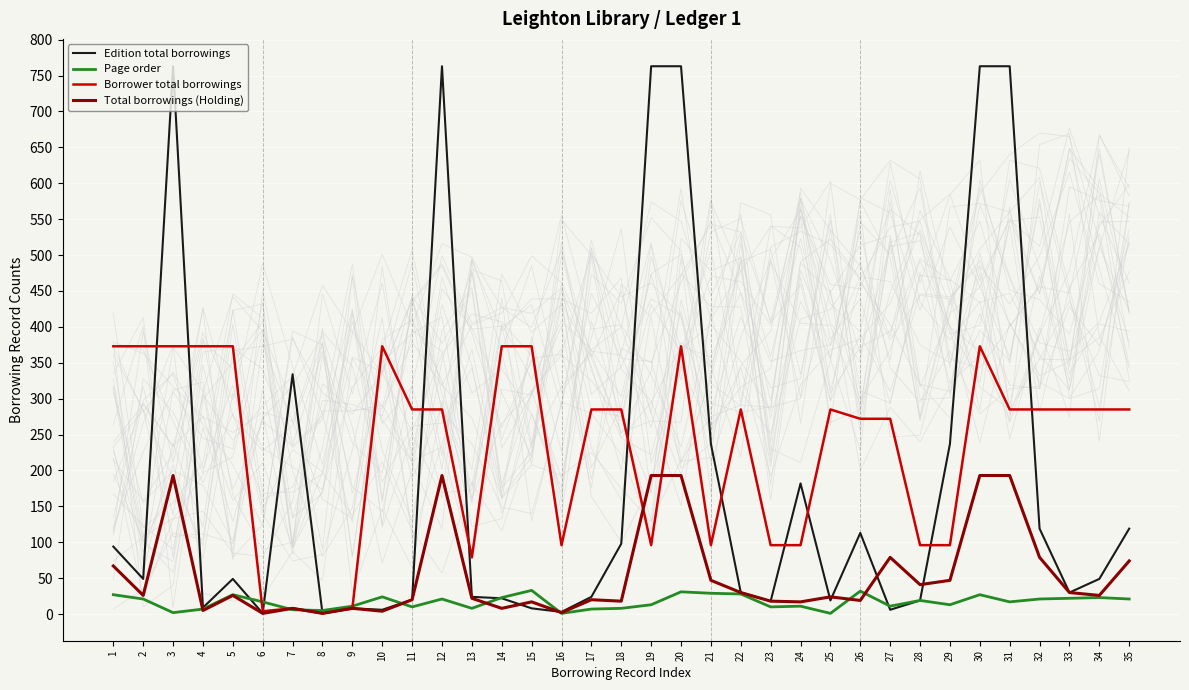

At which category does Borrower total borrowings reach its first local valley?

6